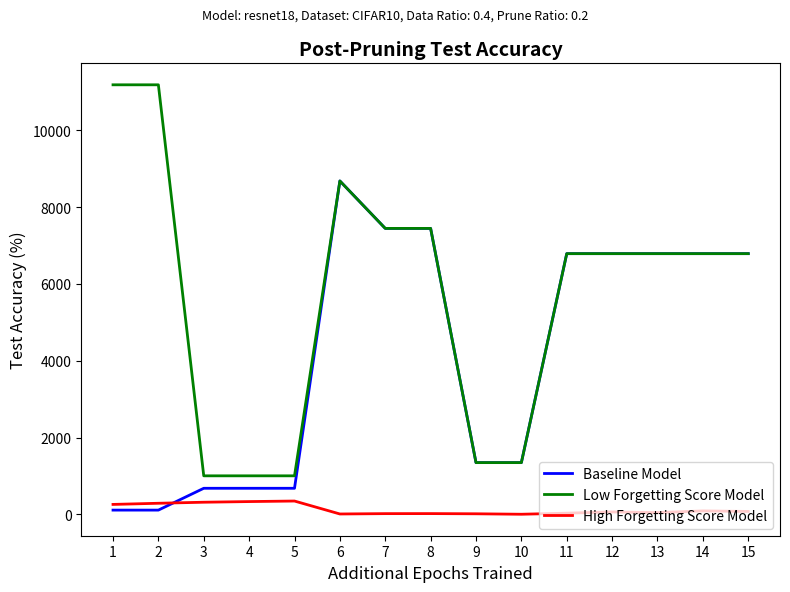

Which series has the largest total across all categories?

Low Forgetting Score Model